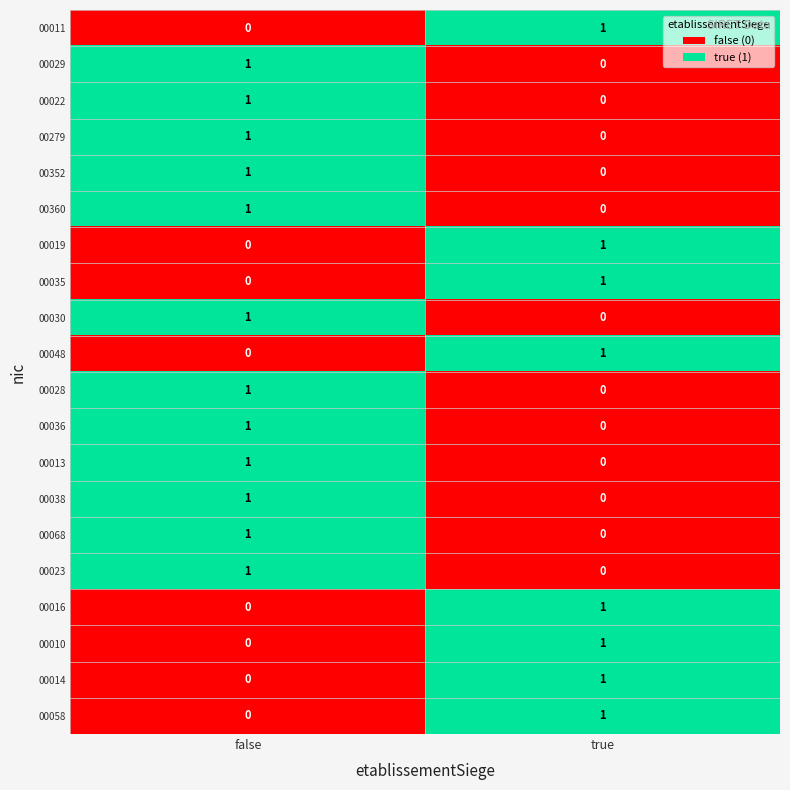

What is the total value across all series at true?

8